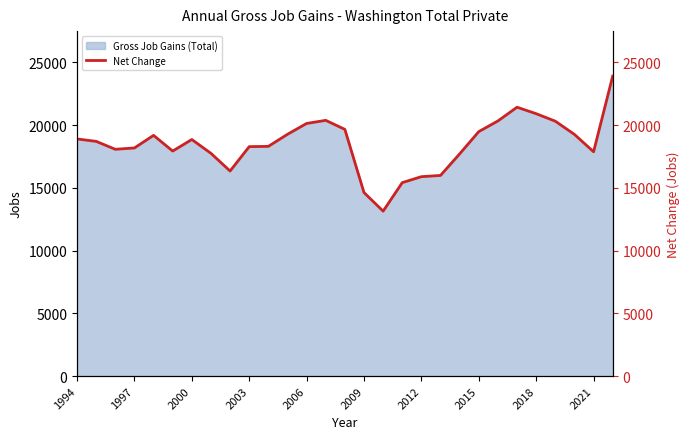

What is the highest value of the Gross Job Gains (Total) series?

23900